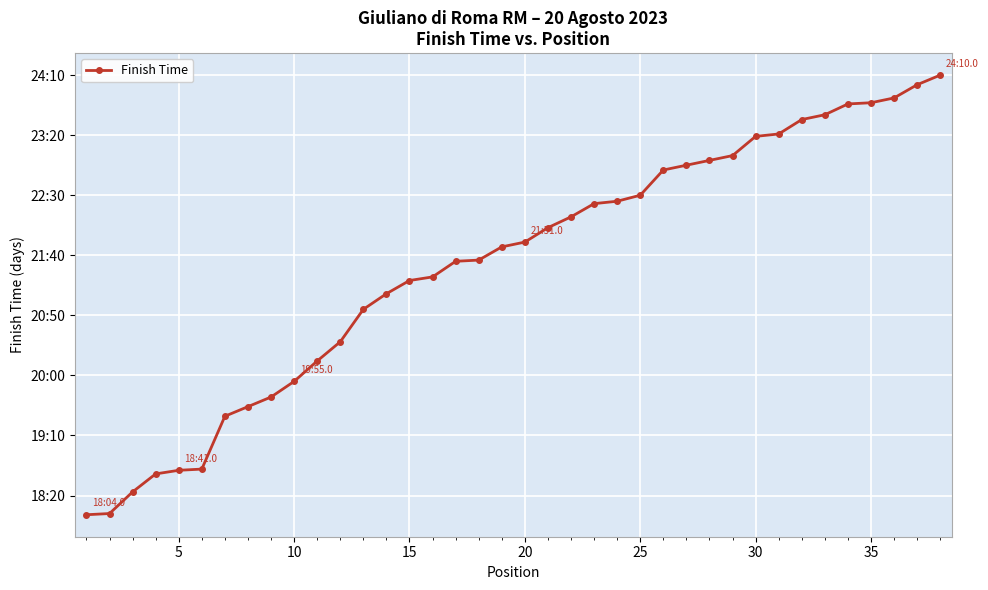

Does the chart have visible grid lines?

Yes